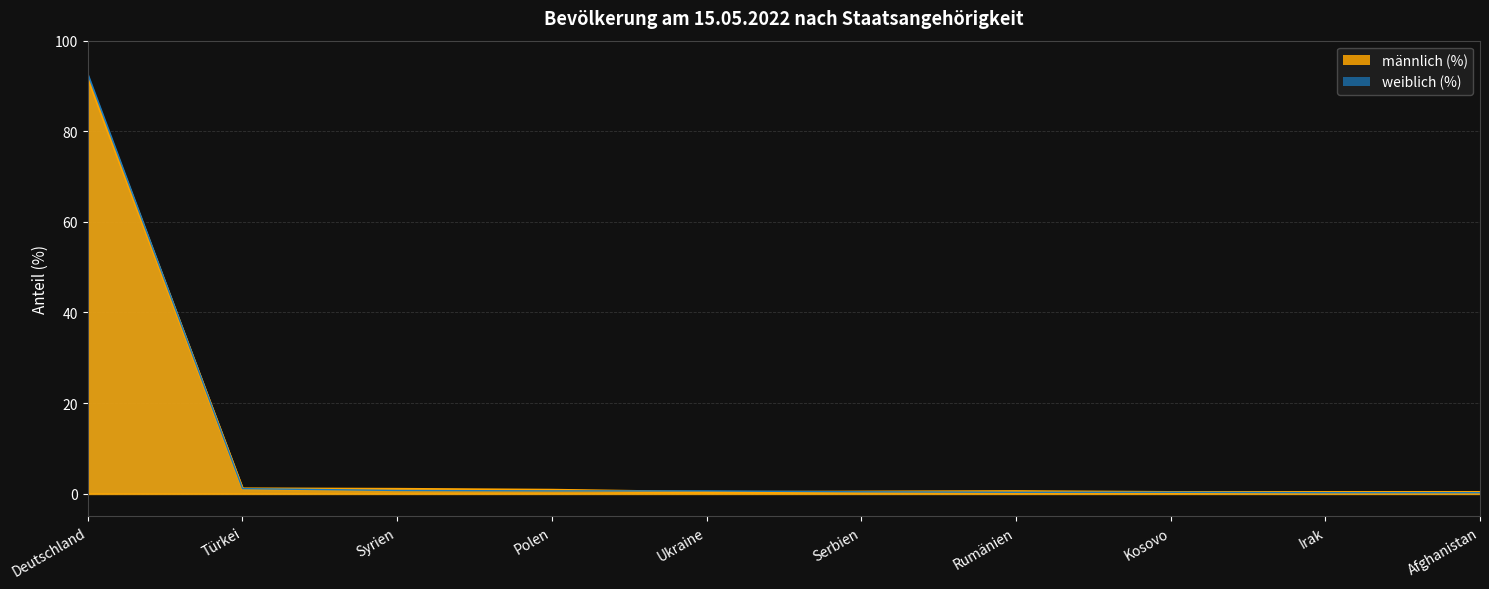

What is the approximate value of männlich (%) at Kosovo?

0.3